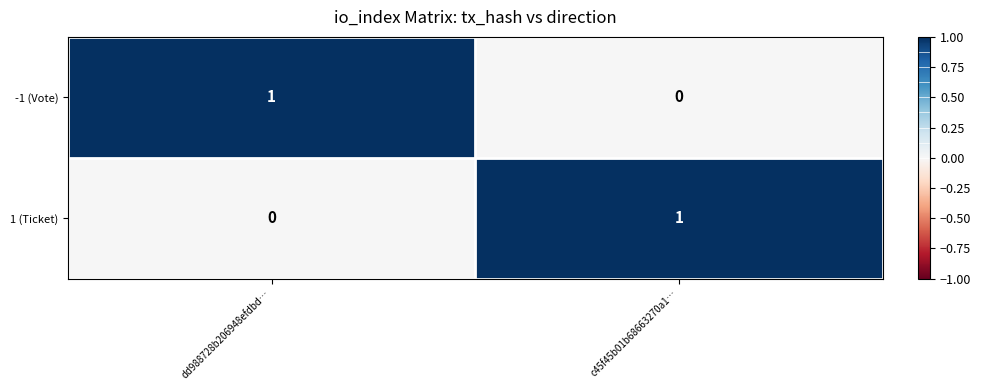

Count the number of categories in the chart.

2